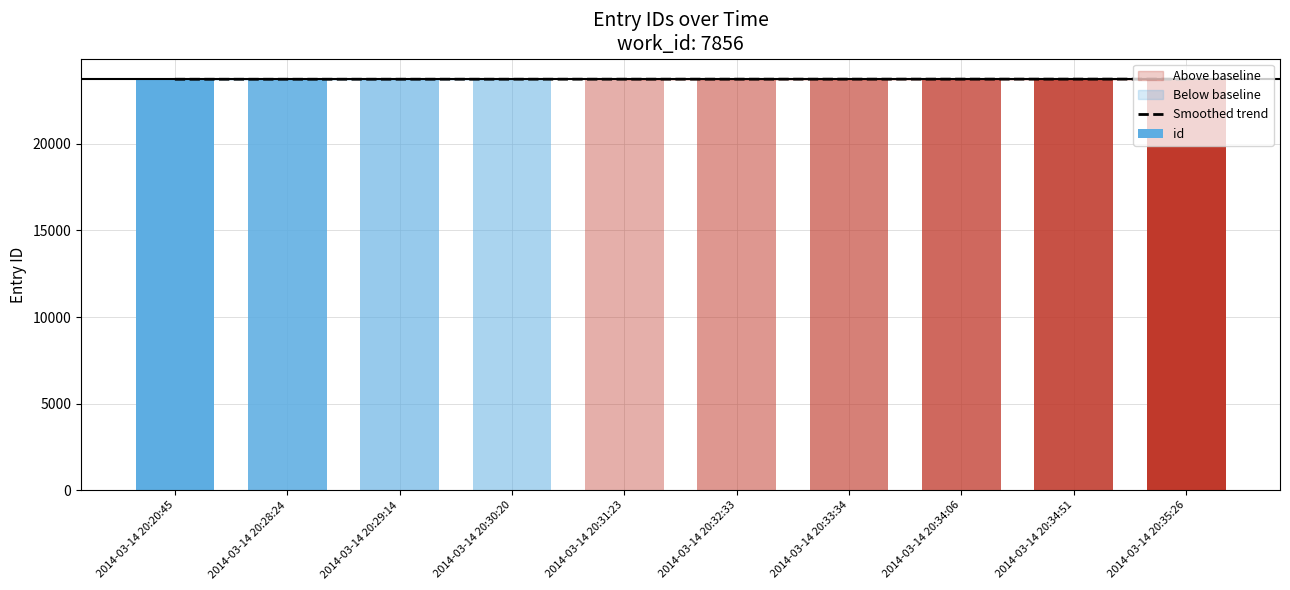

Which category has the lowest value across all series?

2014-03-14 20:20:45